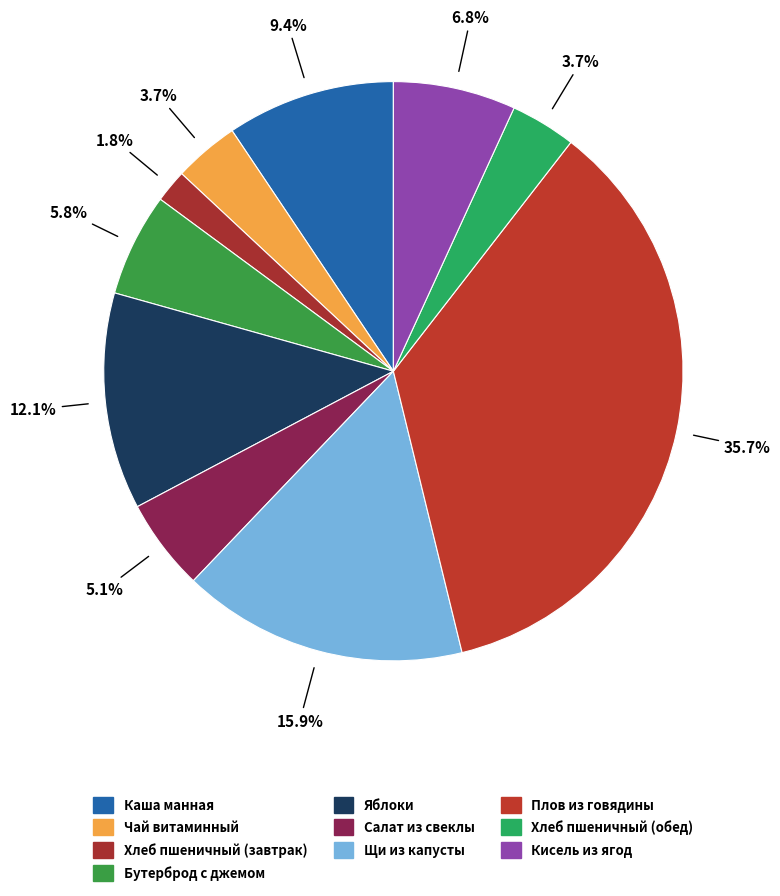

How many slices are in this pie chart?

10